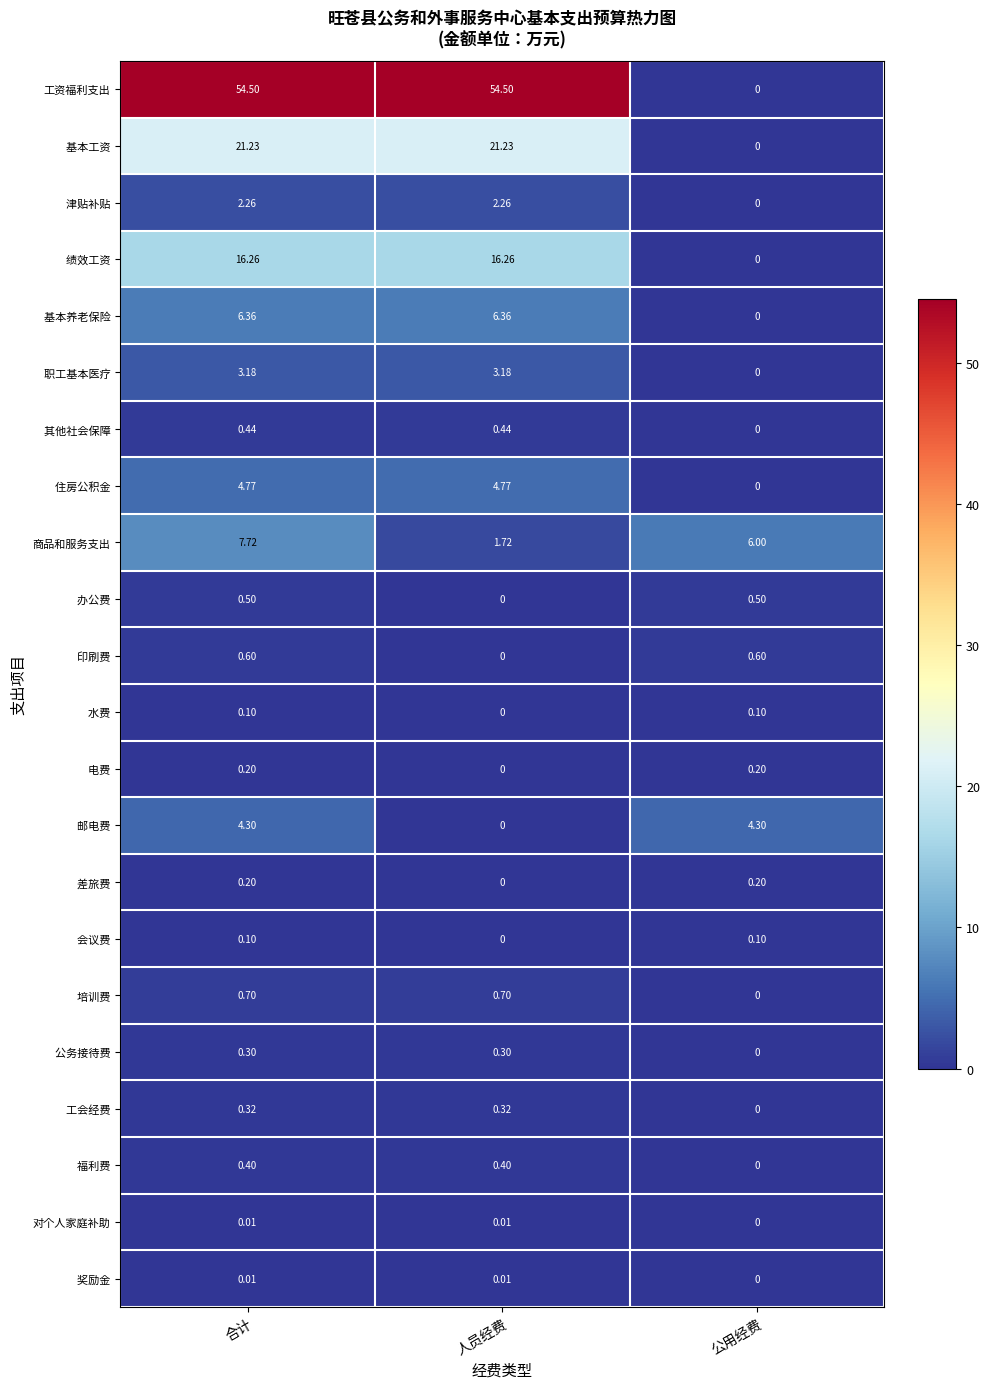

At which label is 商品和服务支出 closest to 4?

公用经费